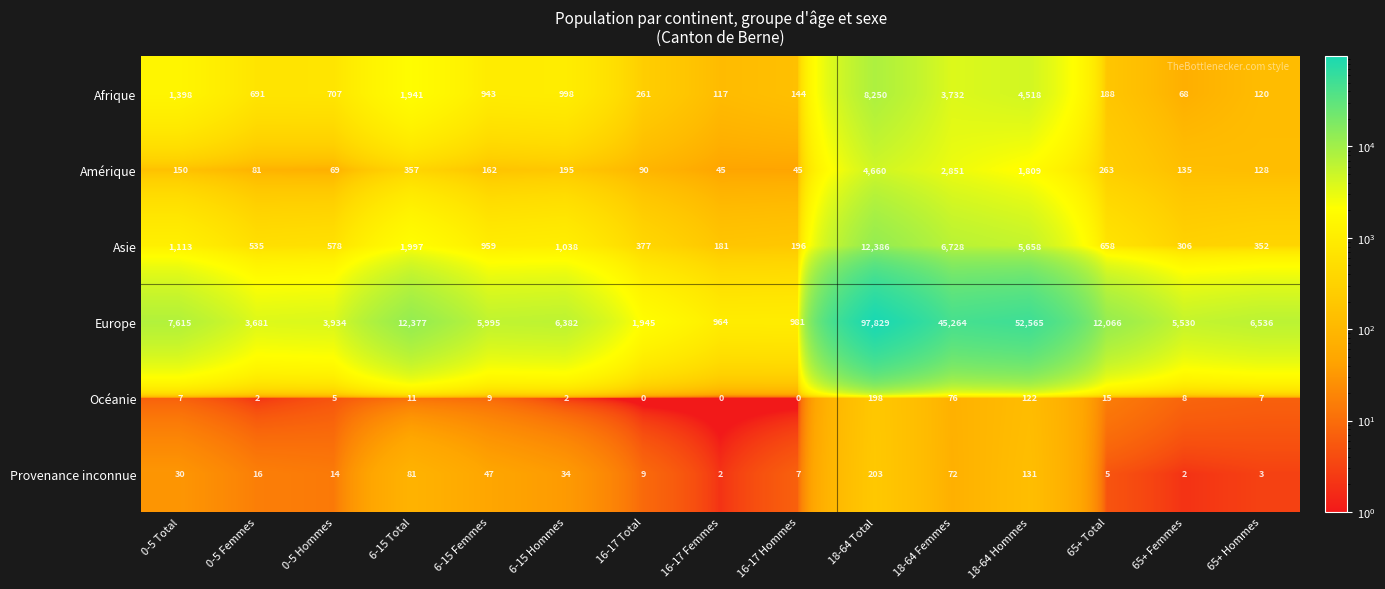

Which series has the largest total across all categories?

Europe